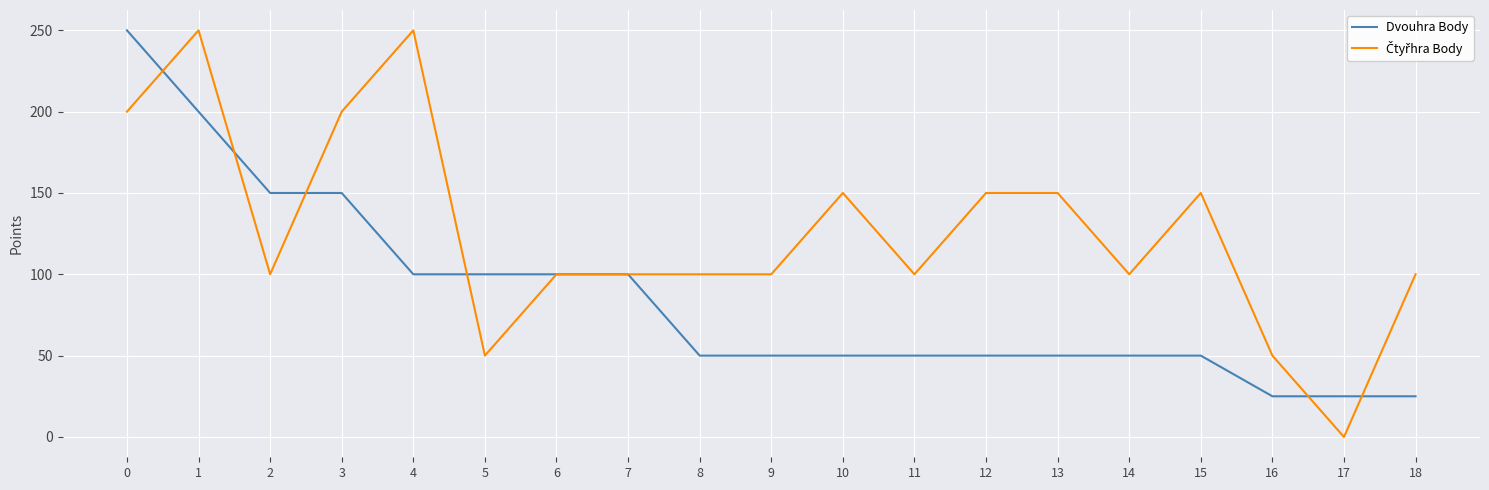

What is the sum of all Dvouhra Body values?

1625